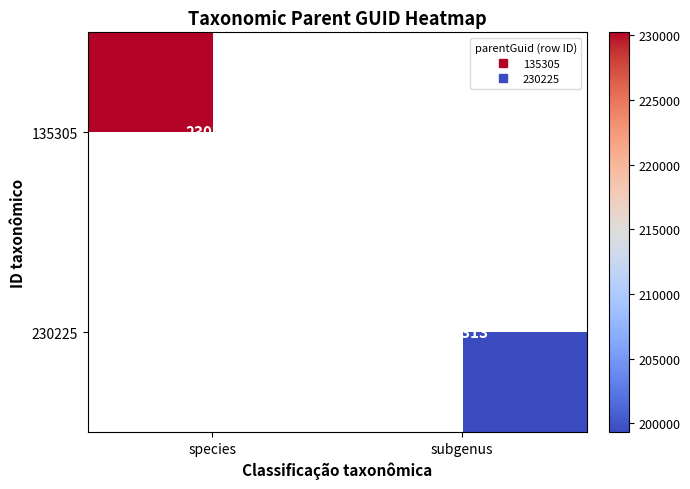

Is the value of 135305 at subgenus greater than the value of 230225 at subgenus?

No